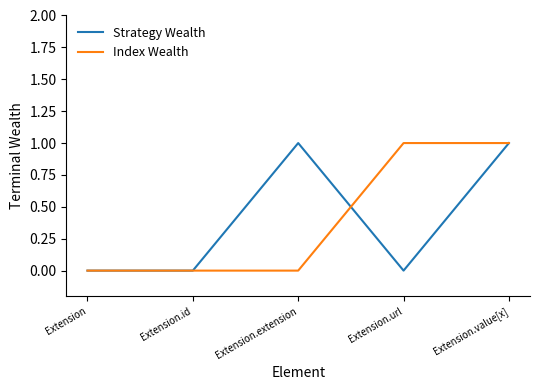

The Index Wealth series shows 1 at Extension.url. True or false?

True